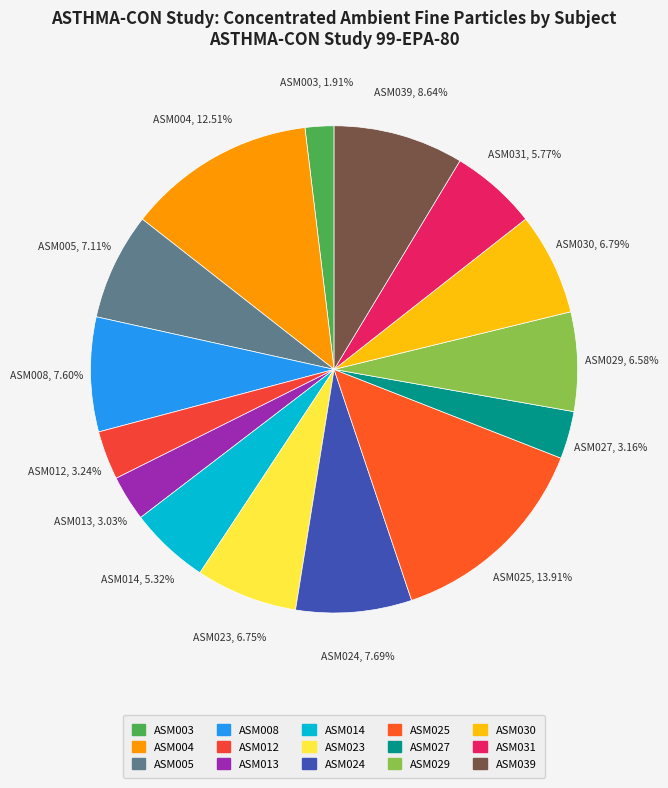

To the nearest percent, what is the combined percentage of ASM004 and ASM024?

20%